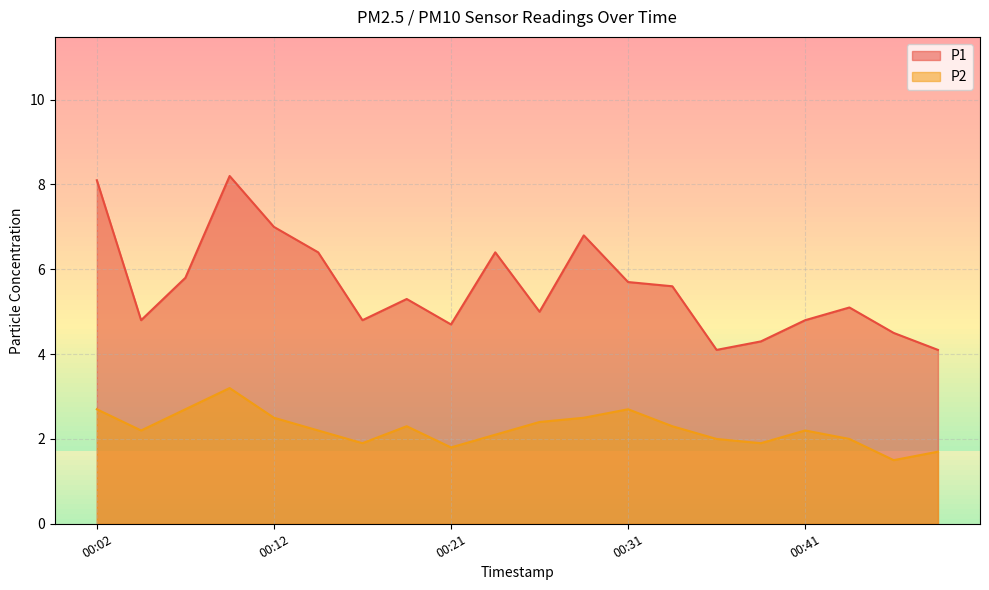

In P2, how many points are higher than both neighbors (excluding endpoints)?

4